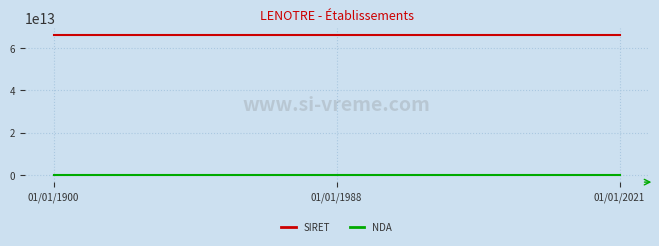

What is the difference between the second highest and minimum values in the SIRET series?

24